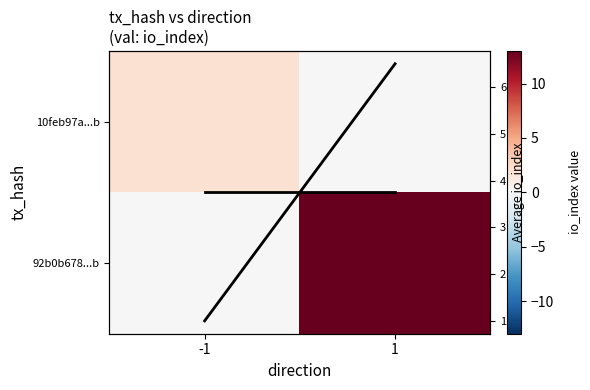

Rank the series at 1 from highest to lowest value.

92b0b678...b, col mean io_index, avg io_index, 10feb97a...b